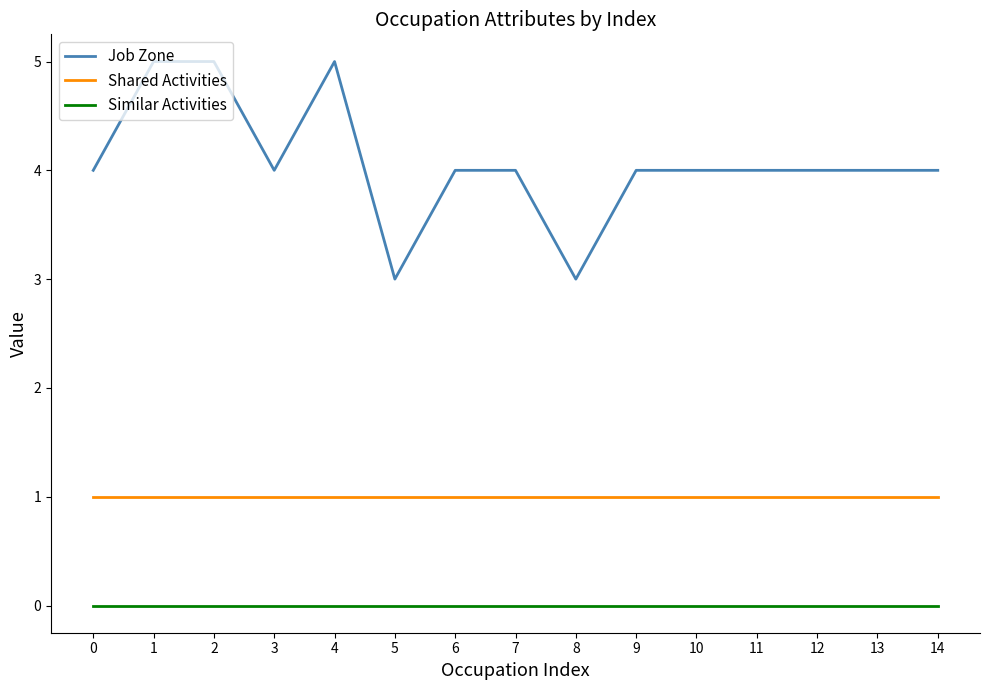

How many lines are shown in the chart?

3